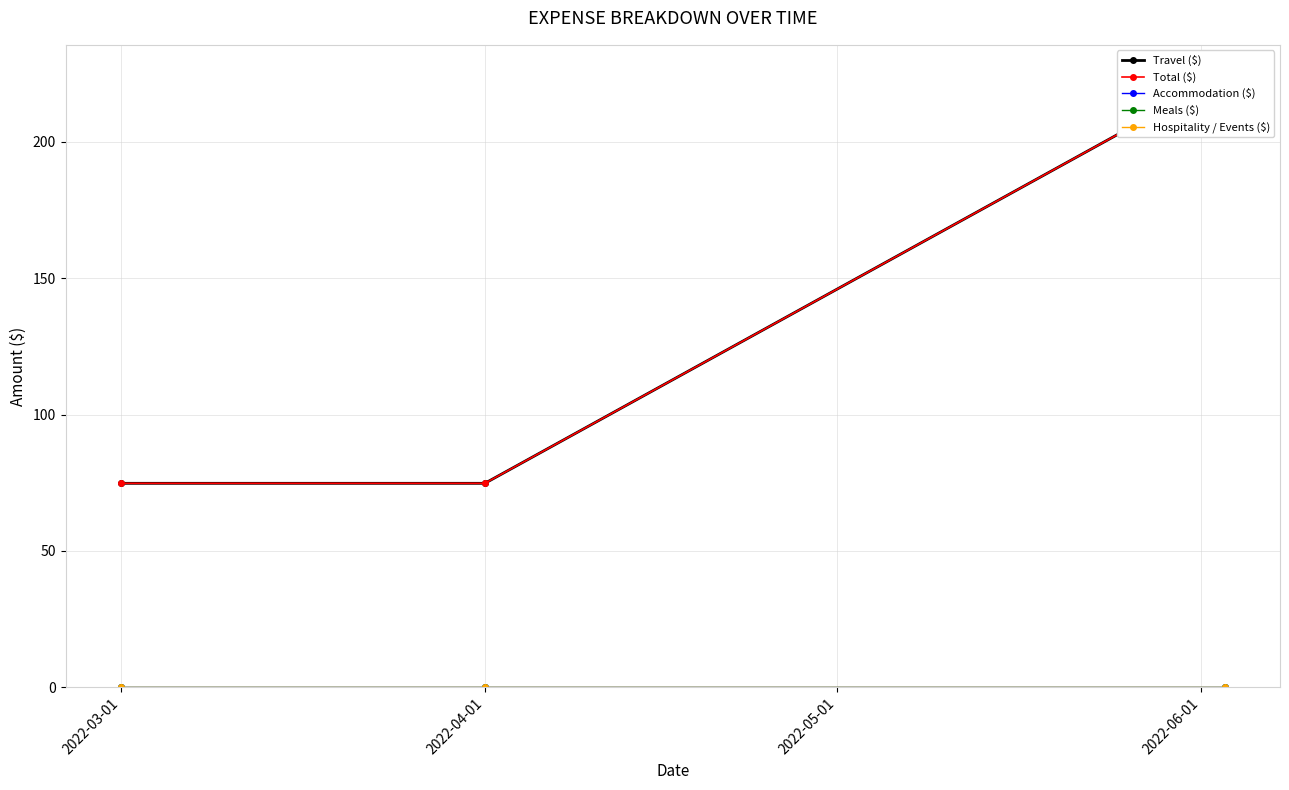

Is the value of Meals ($) at 2022-05-01 greater than the value of Travel ($) at 2022-03-01?

No